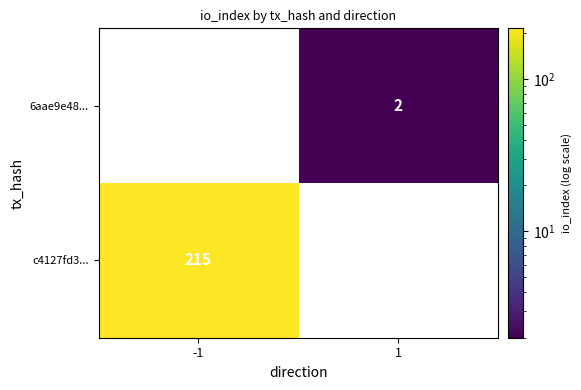

True or false: c4127fd3... has a value of 316 at -1.

False